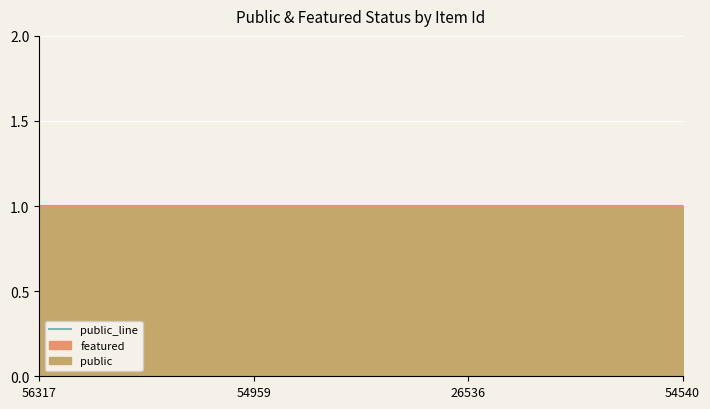

What is the label of the 1st point from the left?

56317